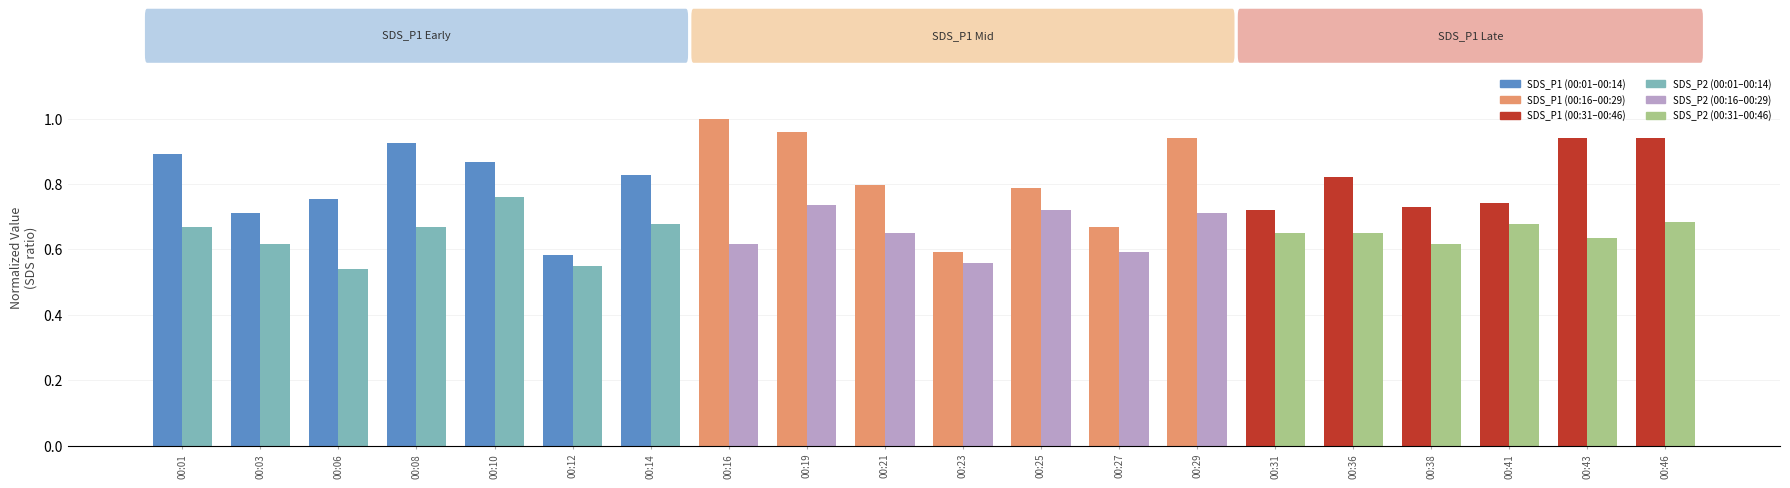

What is the total value across all series at 00:25?

1.5